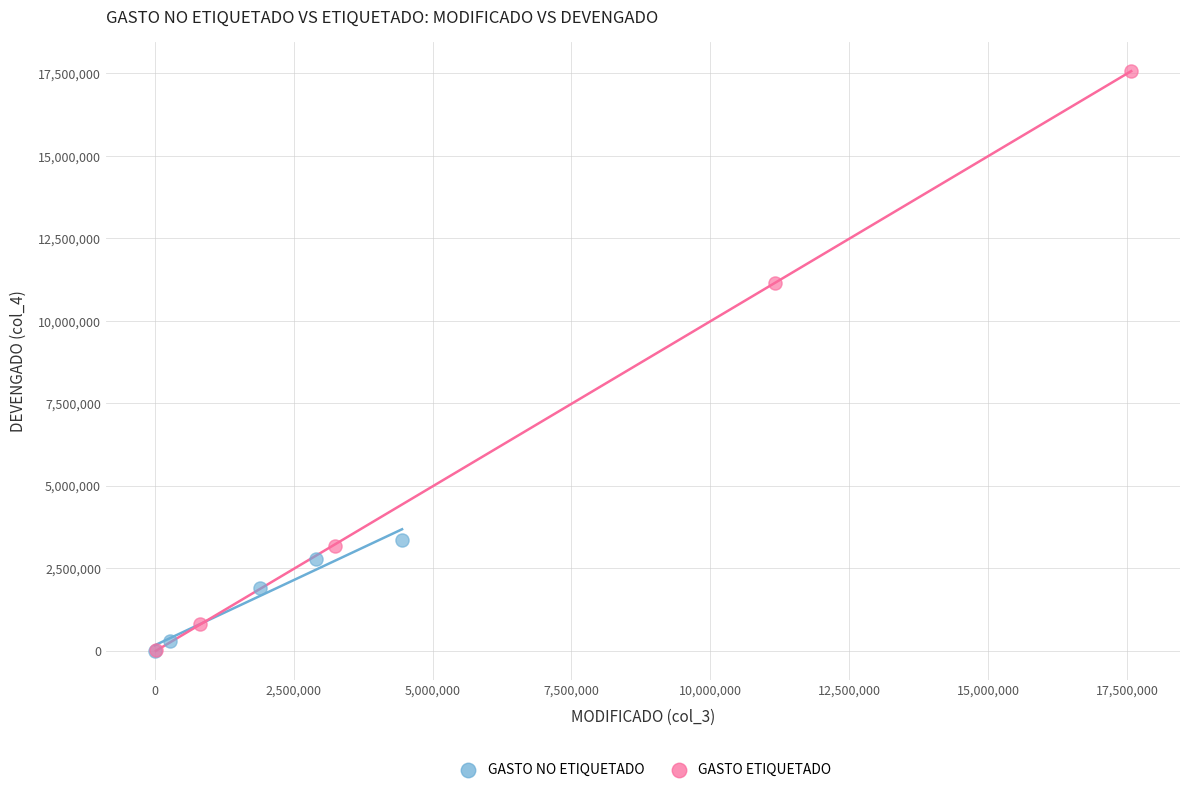

Which series has the largest Y range (max minus min)?

GASTO ETIQUETADO